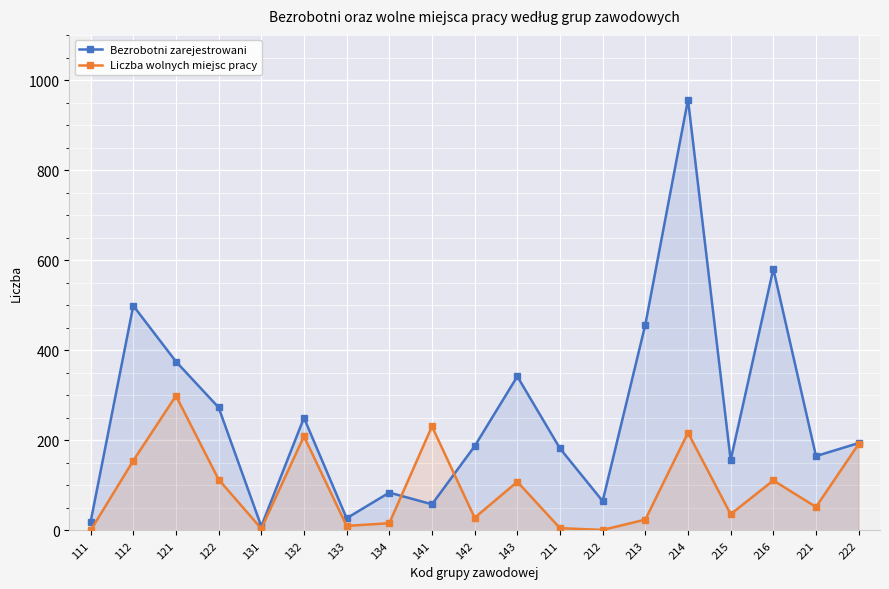

At which label is Liczba wolnych miejsc pracy closest to 149?

112